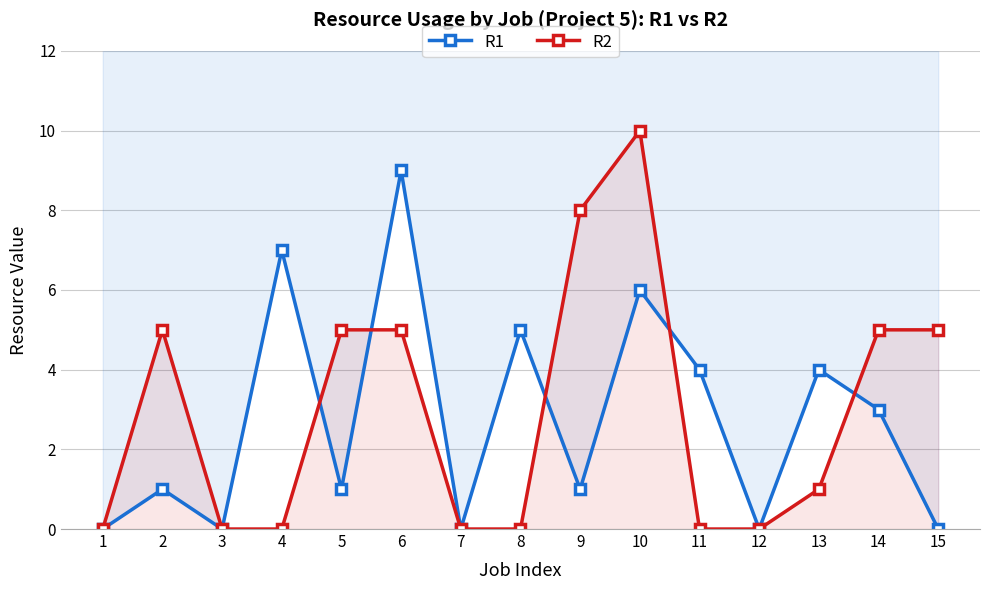

The R1 series shows 0 at 12. True or false?

True